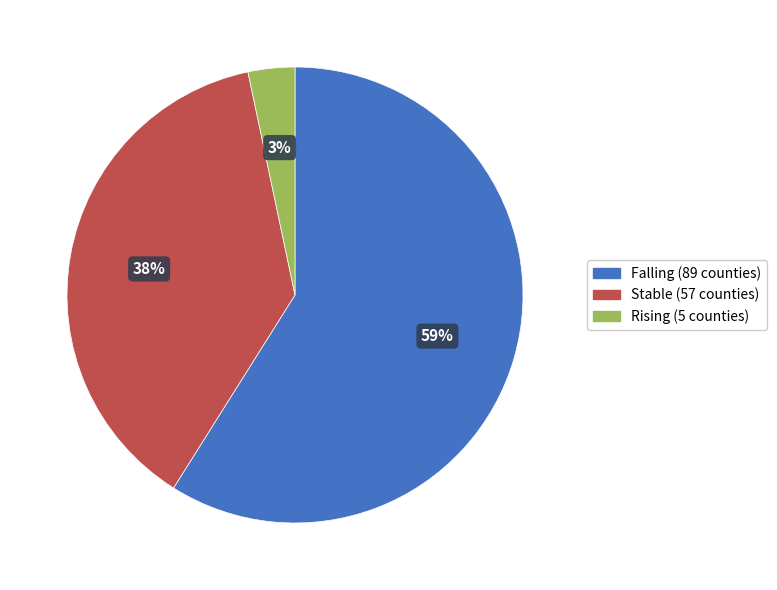

To the nearest percent, what percentage of the pie is Rising?

3%